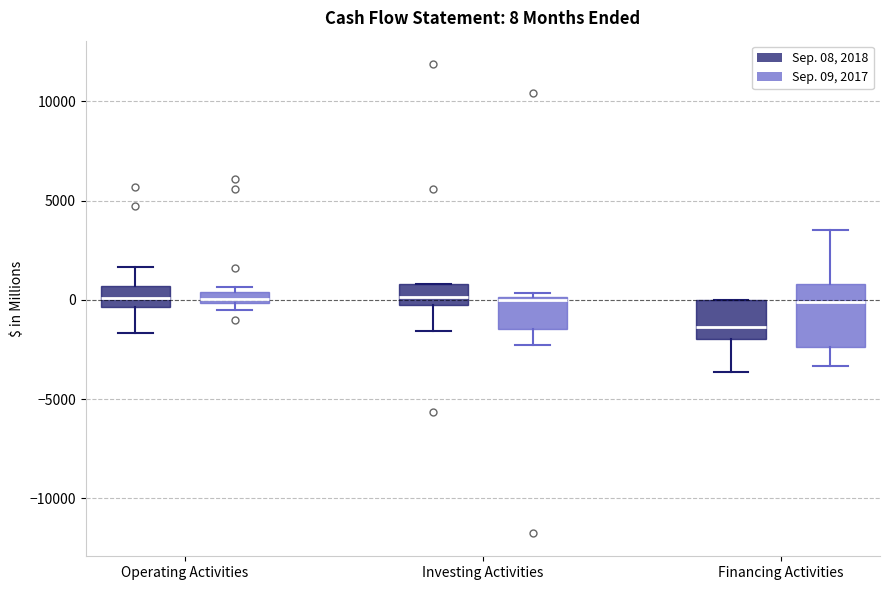

Comparing the boxes themselves (not the whiskers), which one is the tallest?

Financing Activities (Sep. 09, 2017)